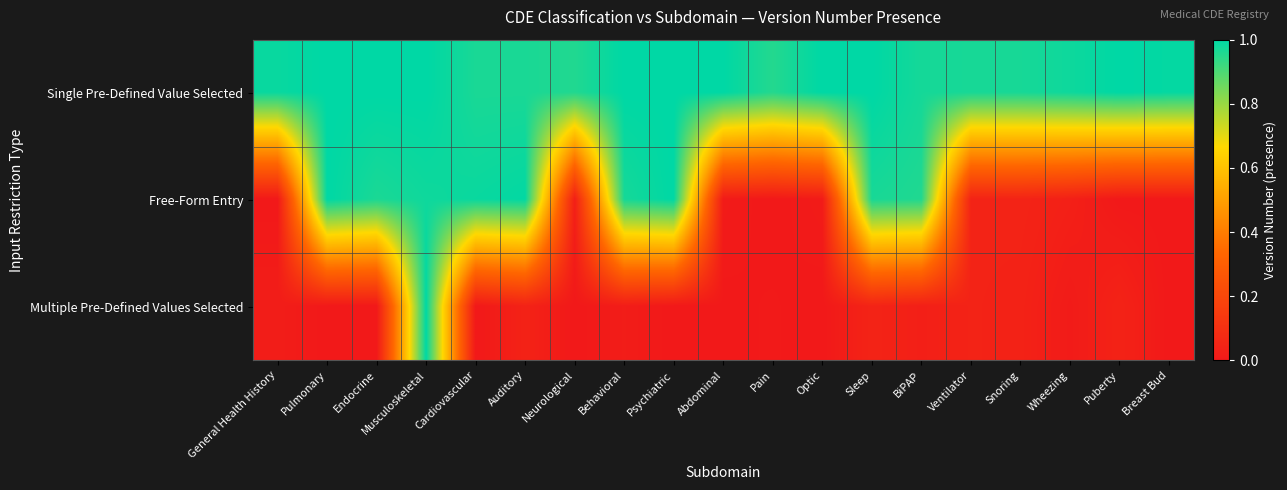

Which has a higher value, Neurological or Endocrine?

Endocrine